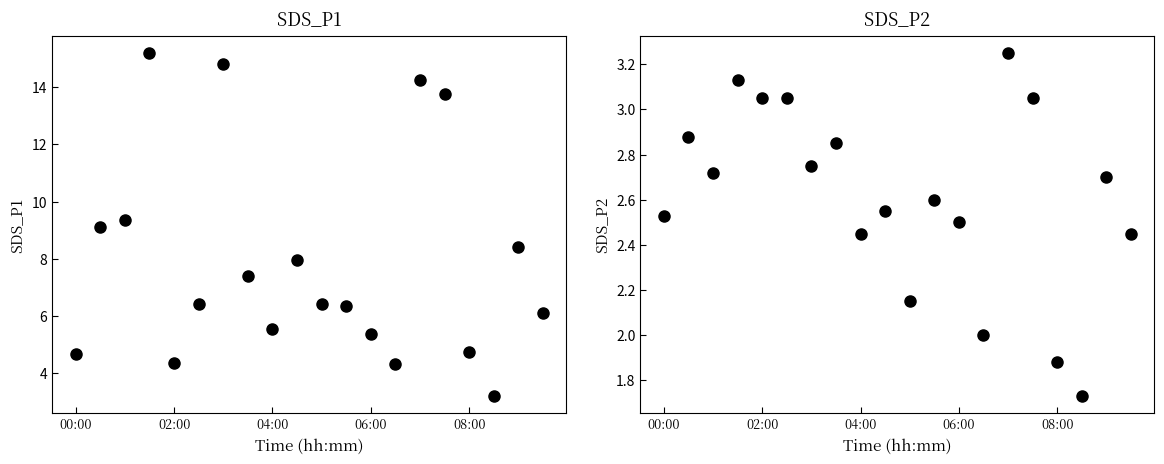

Where does the SDS_P2 series first go above 2?

00:00